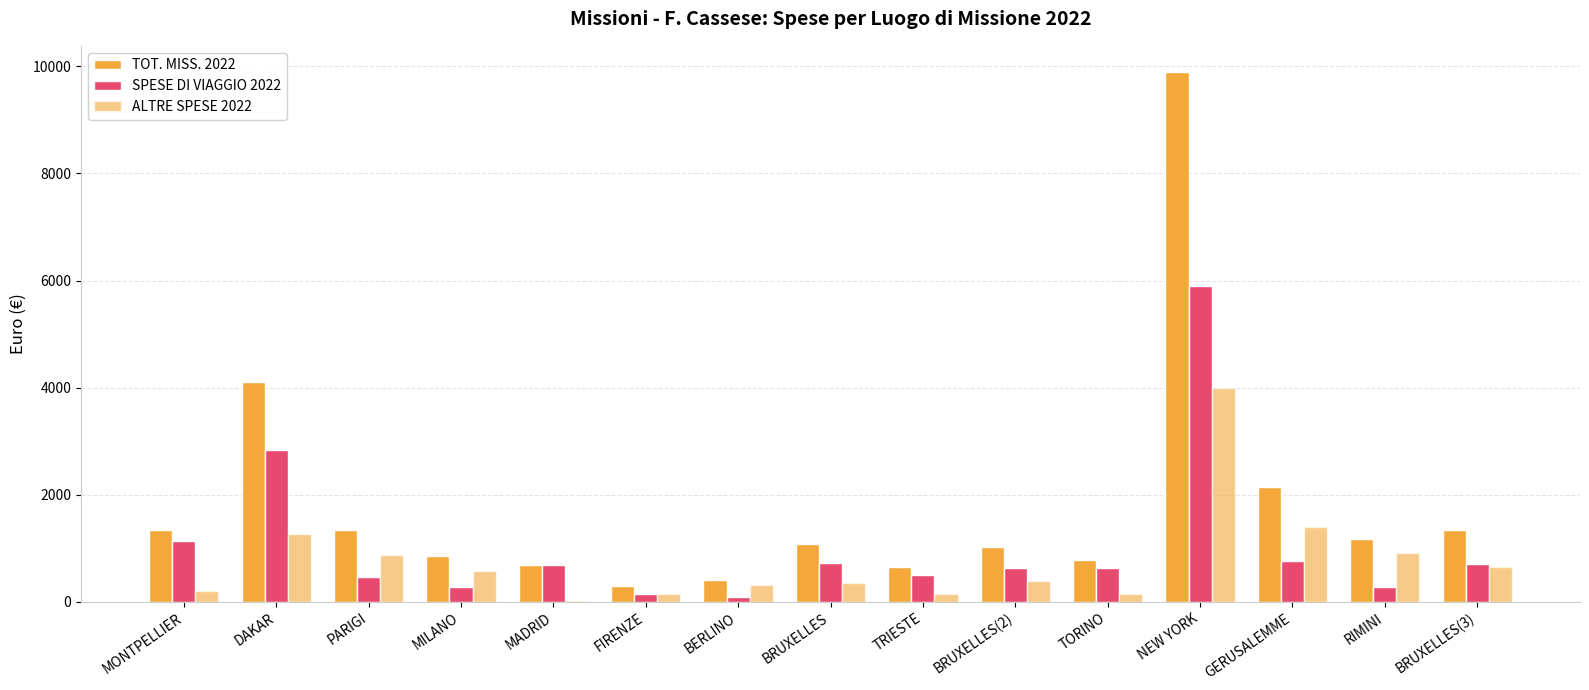

Are the bars horizontal?

No